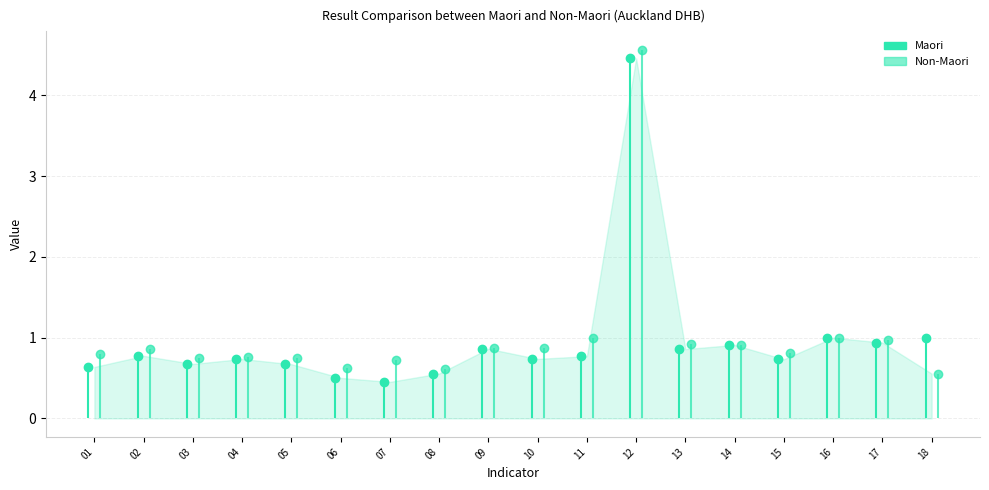

Is it true that Maori equals 0.9 at 17?

True